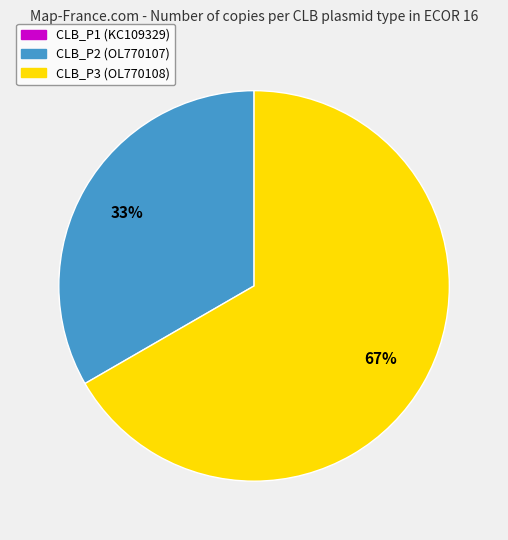

To the nearest percent, what is the average slice percentage?

33%